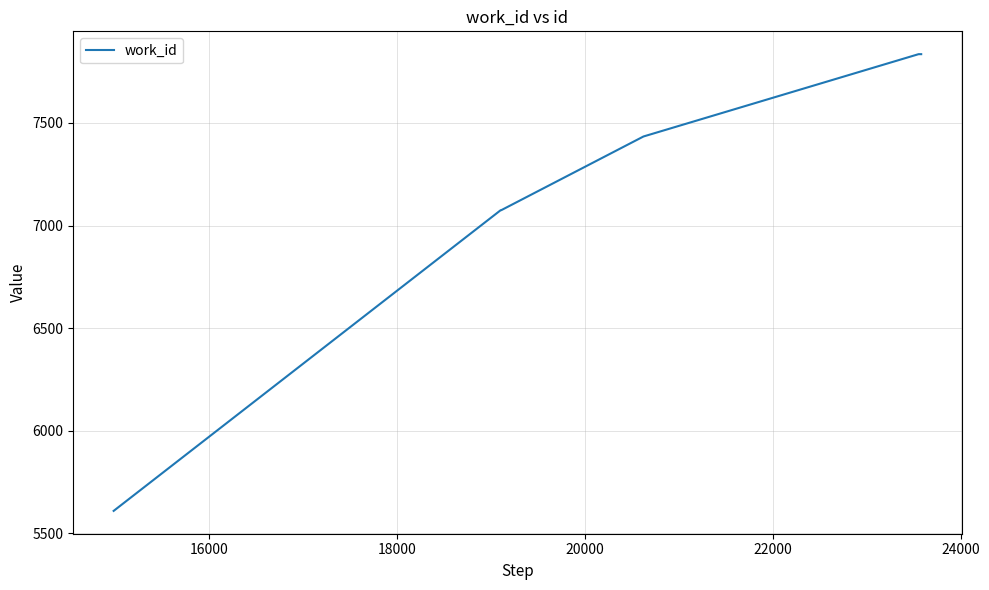

What is the maximum value shown in the chart?

7835